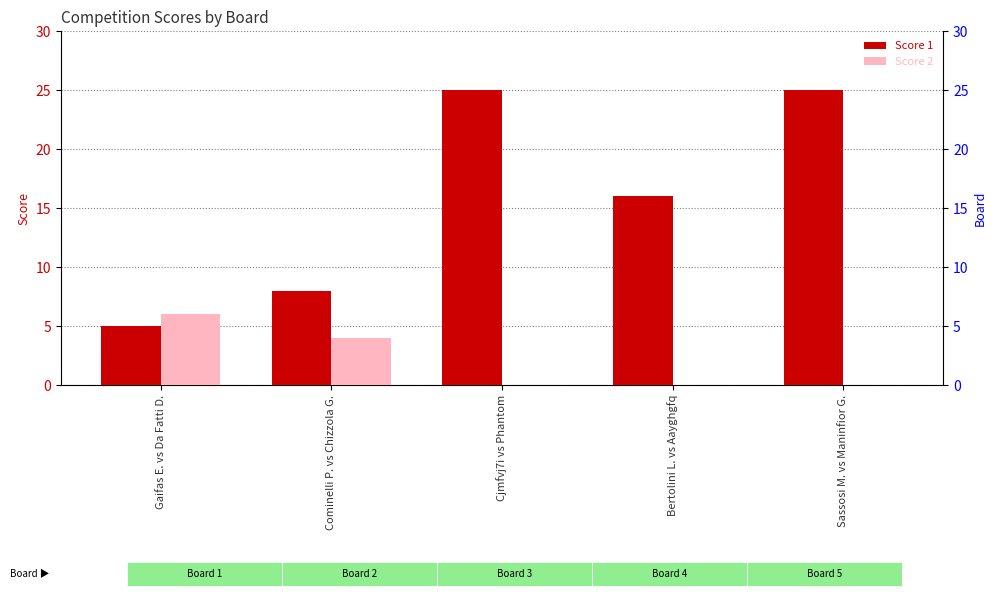

Reading left to right, what are all the values shown in this chart?

Score 1: Gaifas E. vs Da Fatti D.=5	Cominelli P. vs Chizzola G.=8	Cjmfvj7i vs Phantom=25	Bertolini L. vs Aayghgfq=16	Sassosi M. vs Maninfior G.=25
Score 2: Gaifas E. vs Da Fatti D.=6	Cominelli P. vs Chizzola G.=4	Cjmfvj7i vs Phantom=0	Bertolini L. vs Aayghgfq=0	Sassosi M. vs Maninfior G.=0